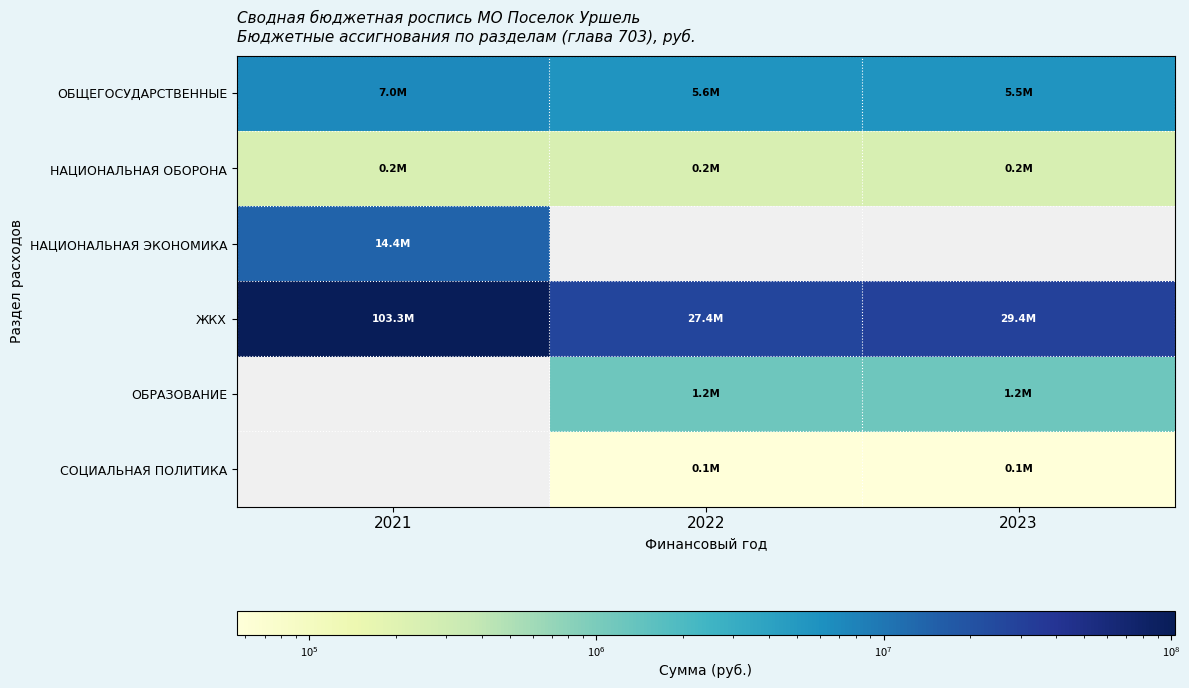

What is the highest value of the ОБЩЕГОСУДАРСТВЕННЫЕ series?

7034594.0